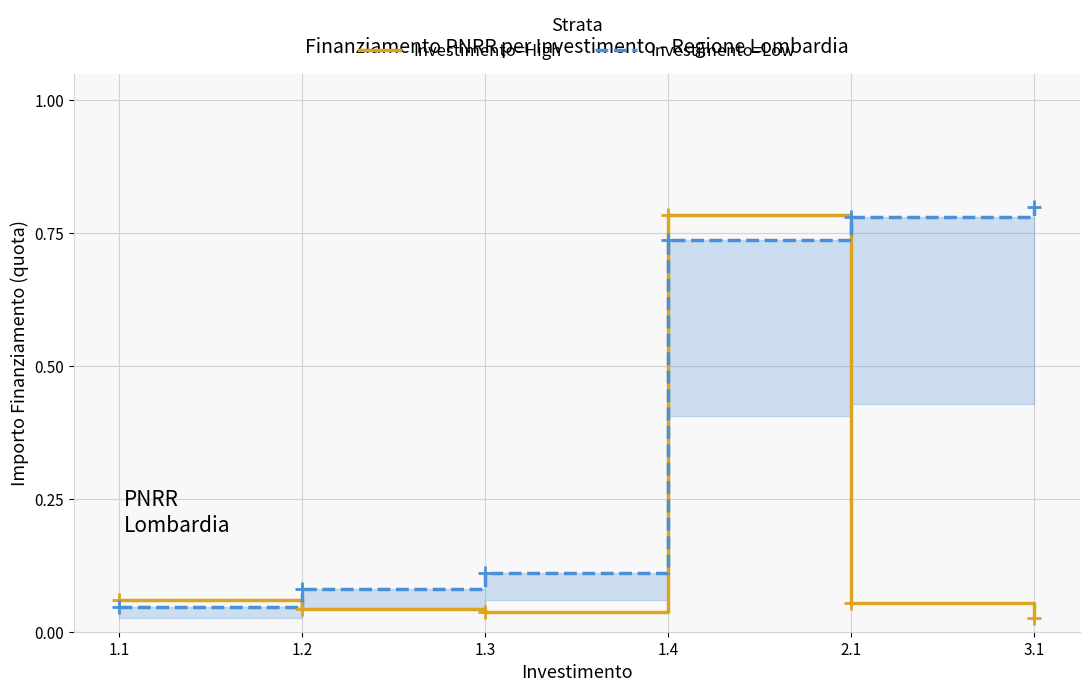

Which series has the largest total across all categories?

Investimento=Low